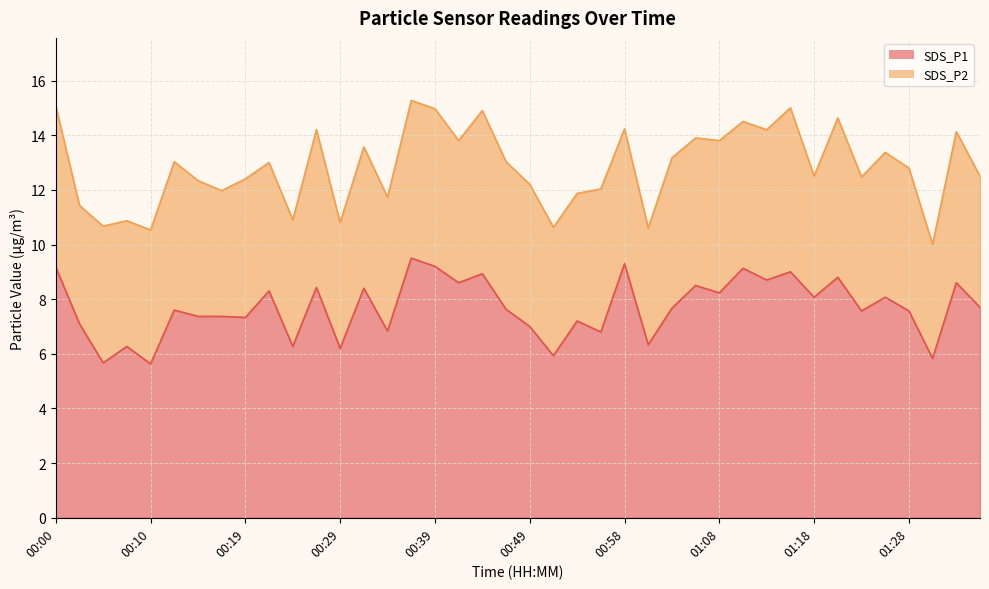

What is the sum of the values at 01:13 and 00:46?

16.3